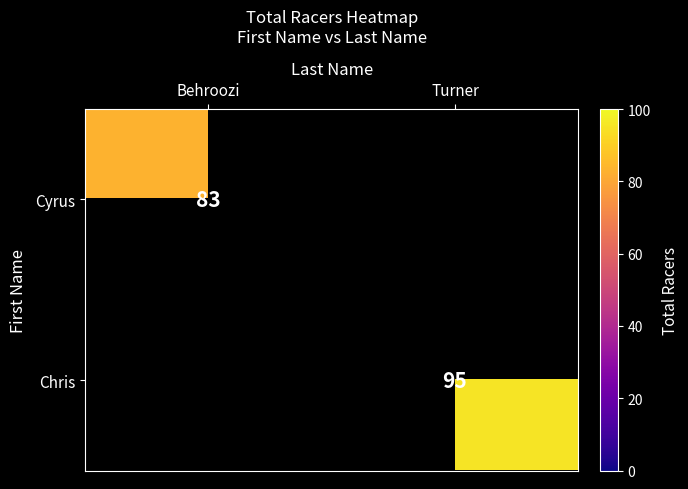

The value of Chris at Turner is 95. True or false?

True